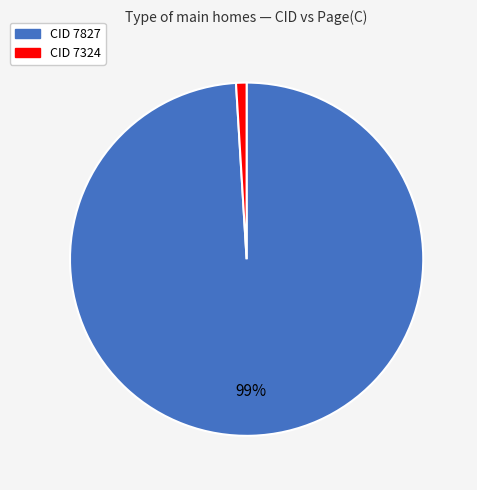

Does any single category account for the majority?

Yes